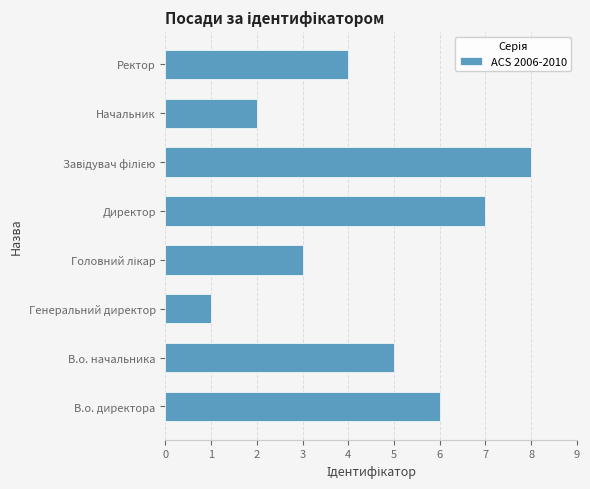

Is it true that the value at В.о. директора is 6?

True